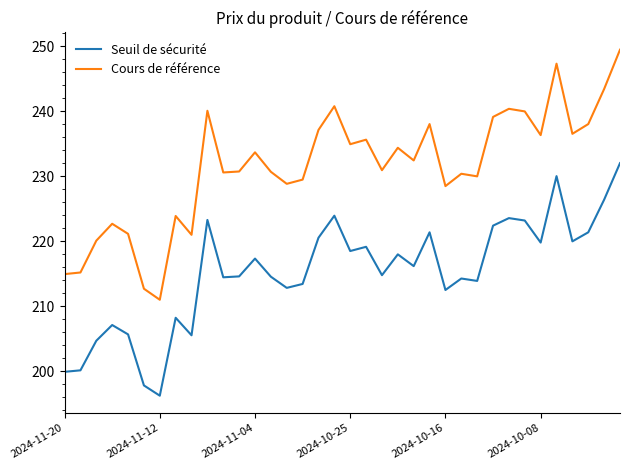

At how many categories does at least one series exceed 216?

32